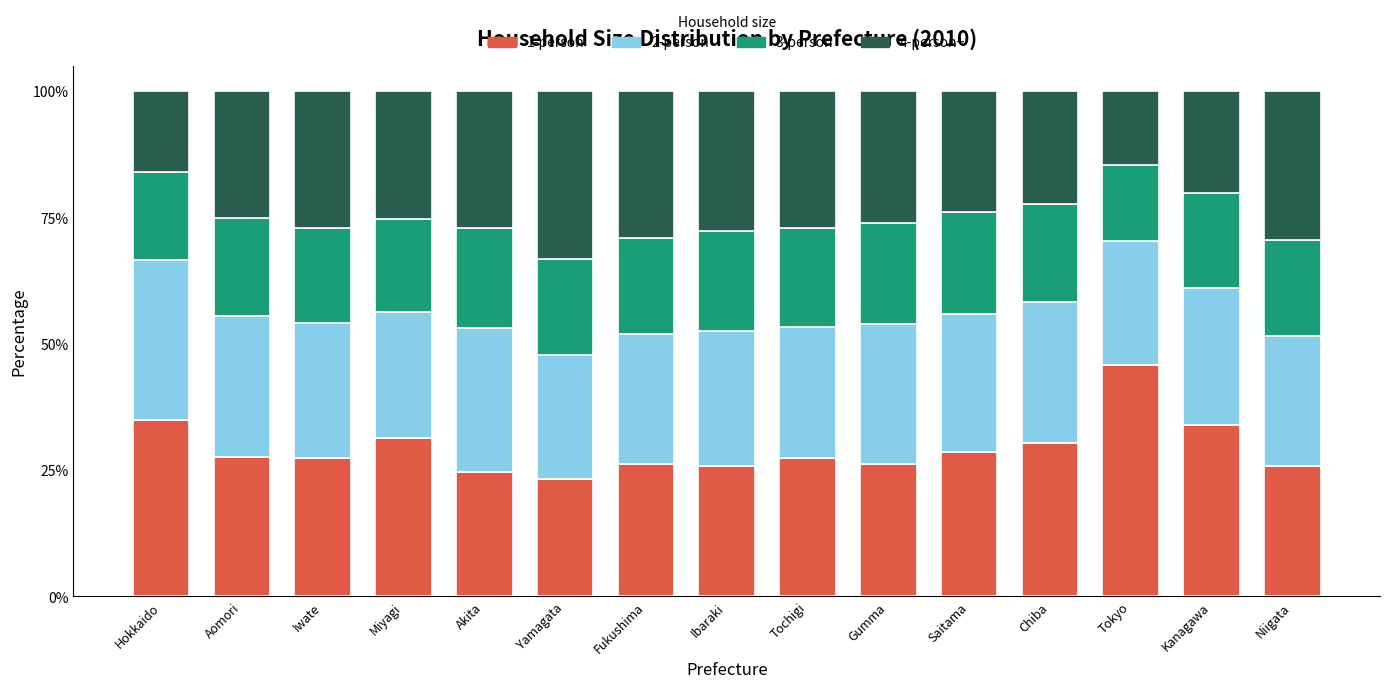

What is the total value across all series at Yamagata?

100.0